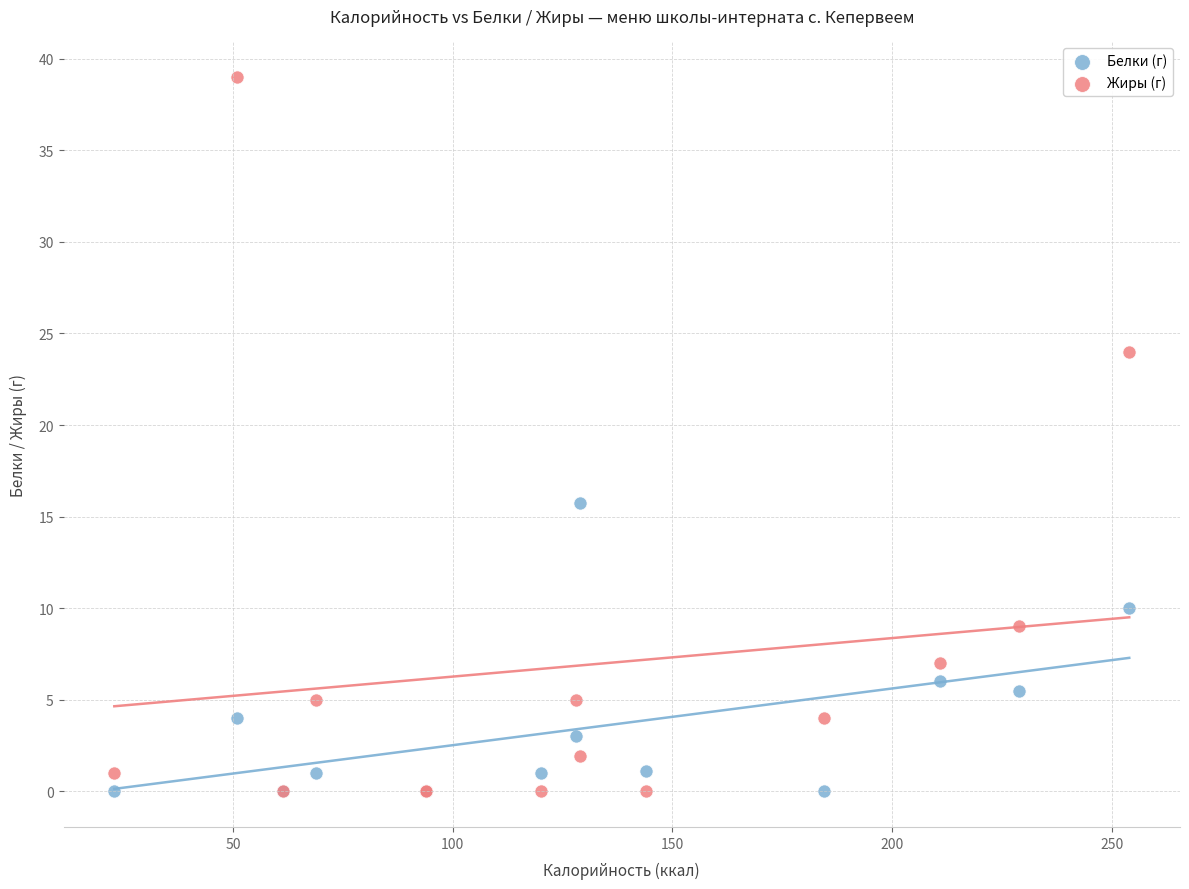

In the Жиры (г) series, what Y value is closest to 19?

24.0